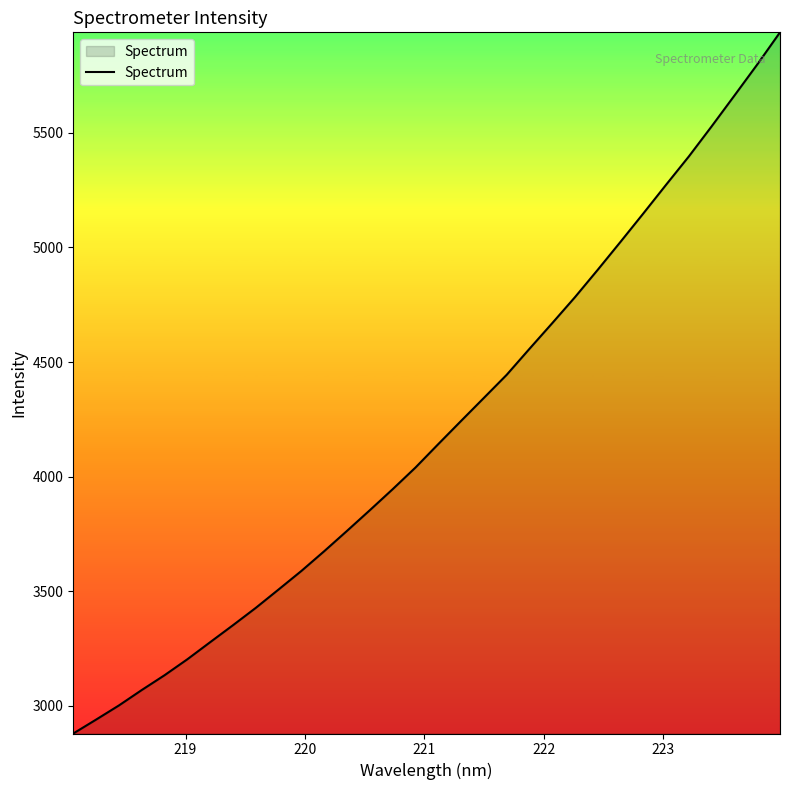

What is the maximum value shown in the chart?

5938.6